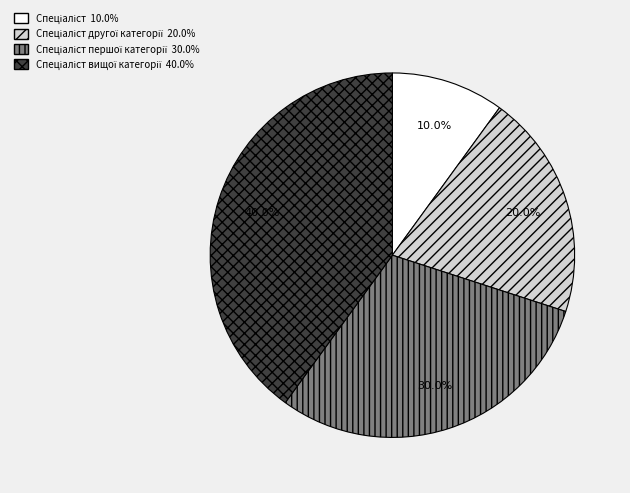

Is there a majority slice in this chart?

No